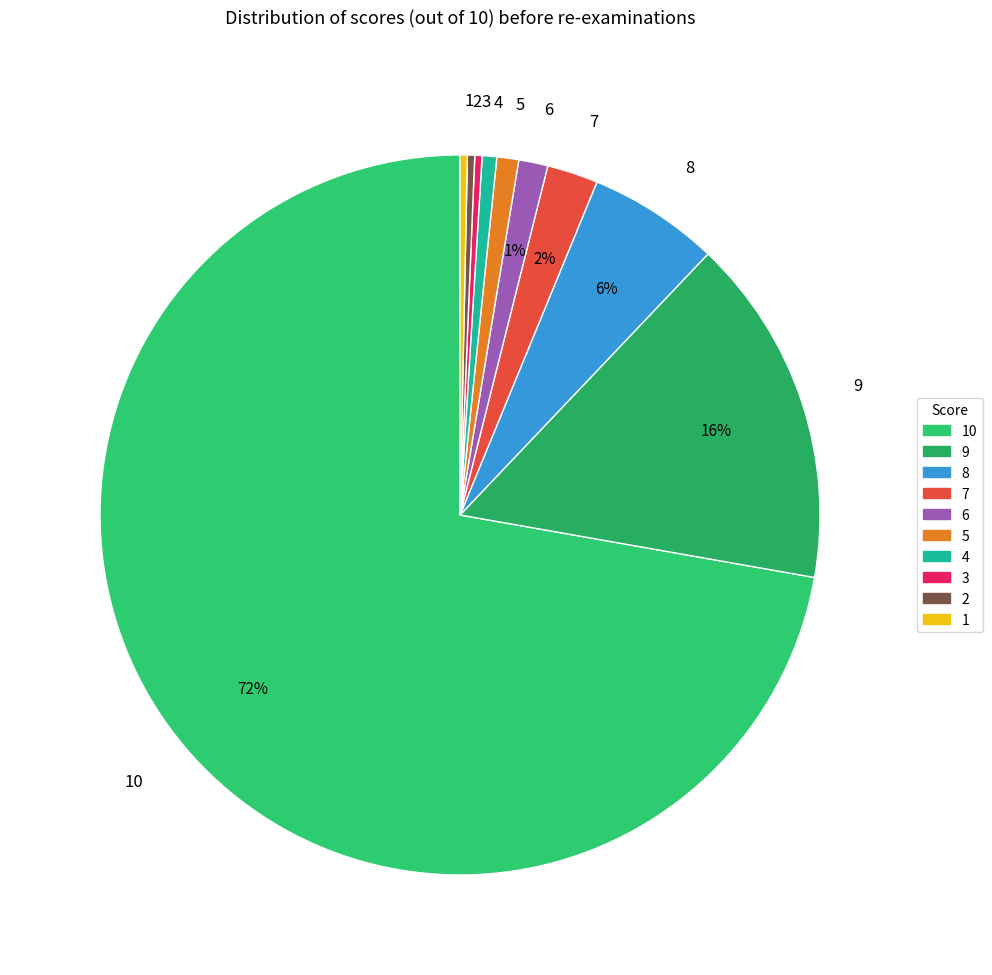

Approximately how many times larger is the value at 9 compared to 5?

16.0